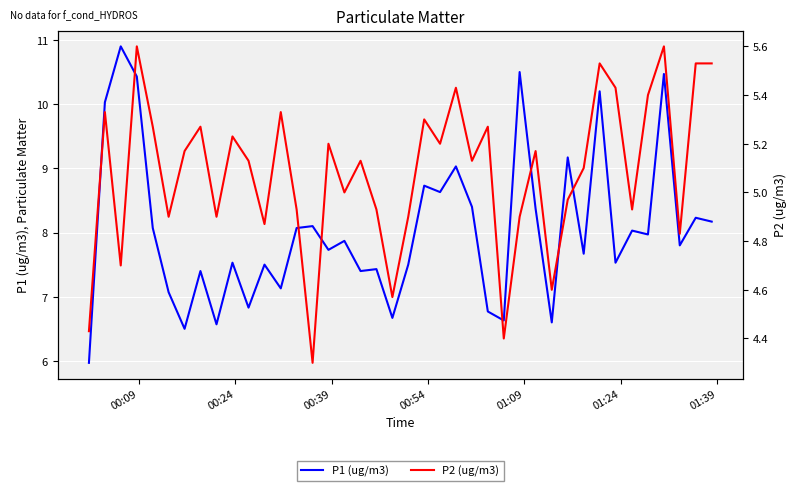

What is the lowest value of the P1 (ug/m3) series?

6.0